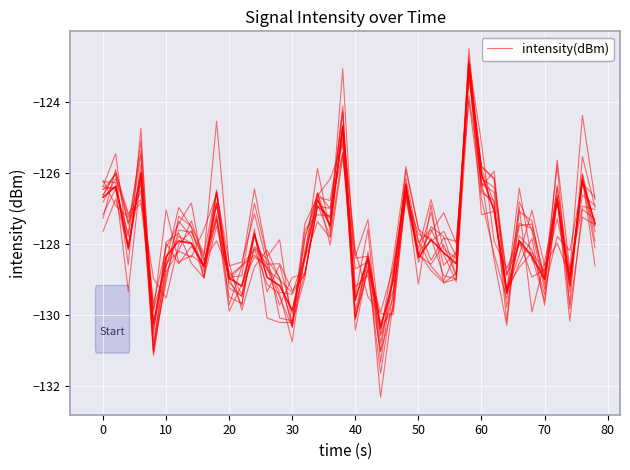

How many lines are shown in the chart?

1